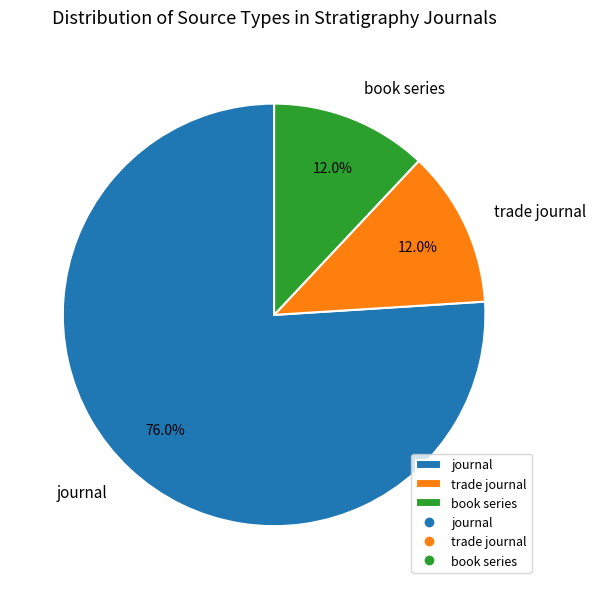

How many segments does this pie chart have?

3